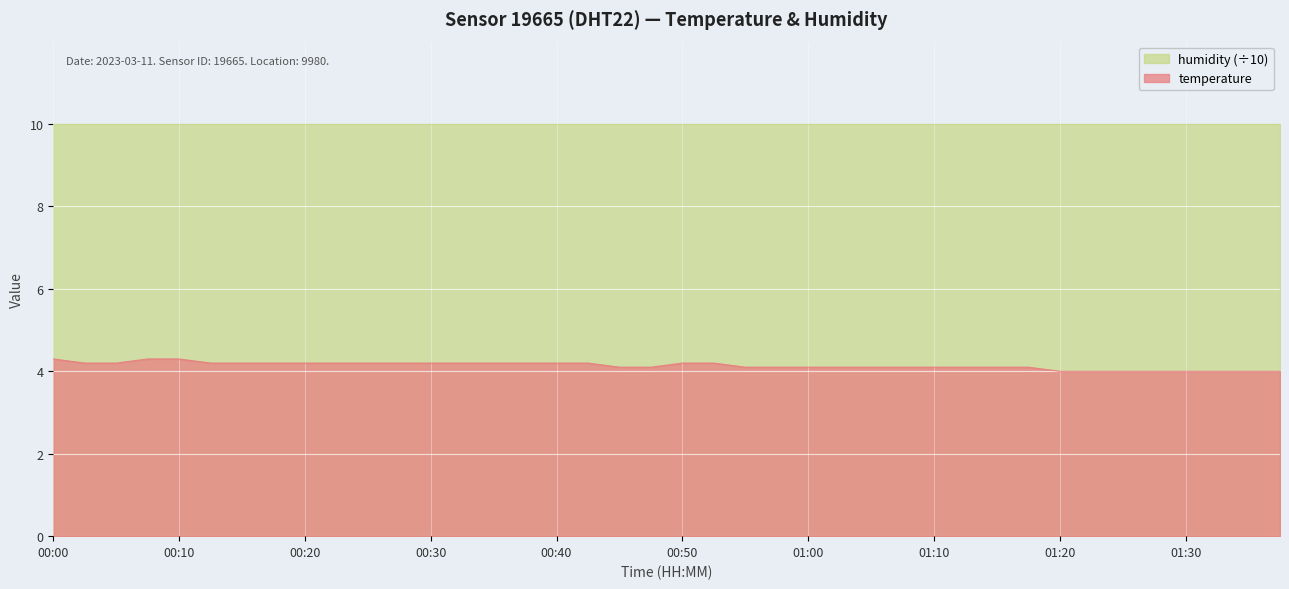

How many values are between 4 and 5?

40